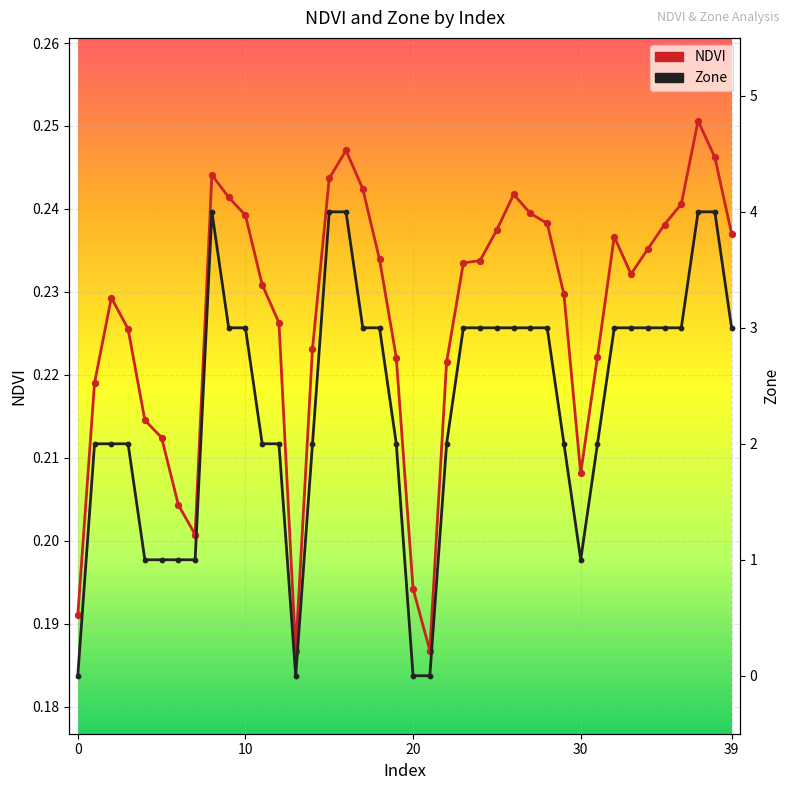

At which category is the sum across all series the highest?

37